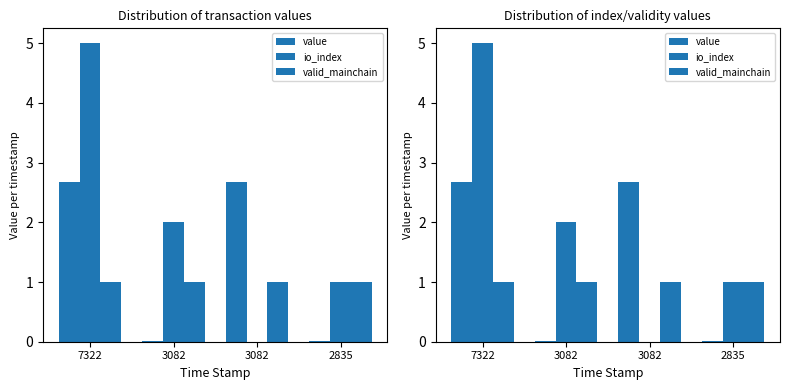

What are all the series names shown in the legend?

value, io_index, valid_mainchain